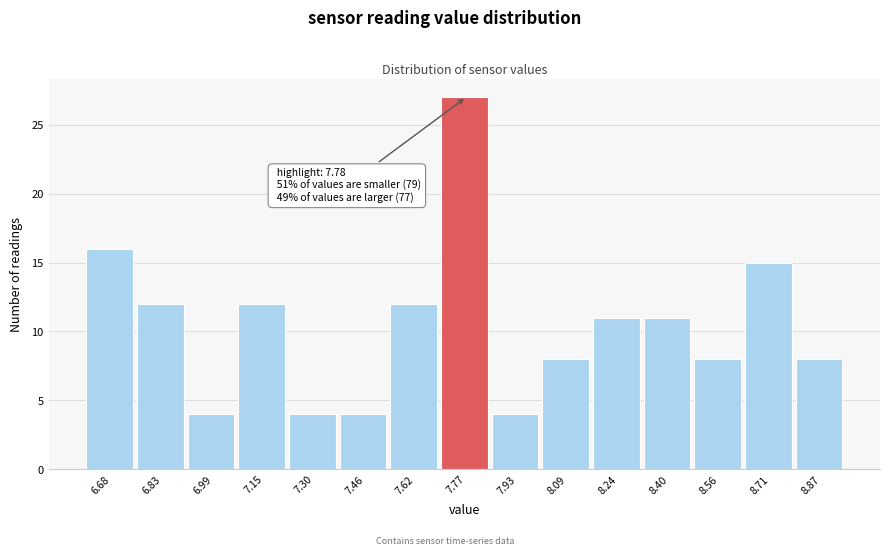

Which range on the x-axis has the tallest bar?

7.70 to 7.86